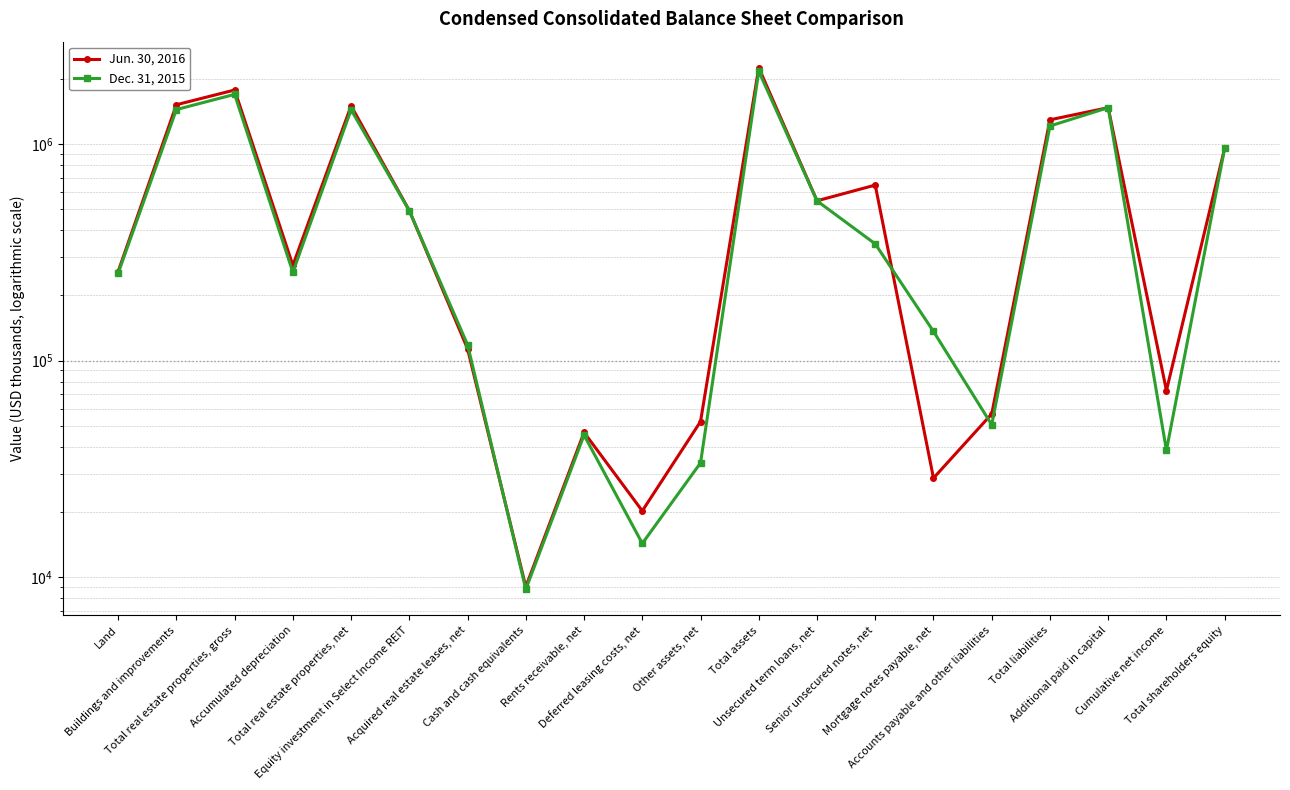

The Jun. 30, 2016 series shows 9838 at Deferred leasing costs, net. True or false?

False